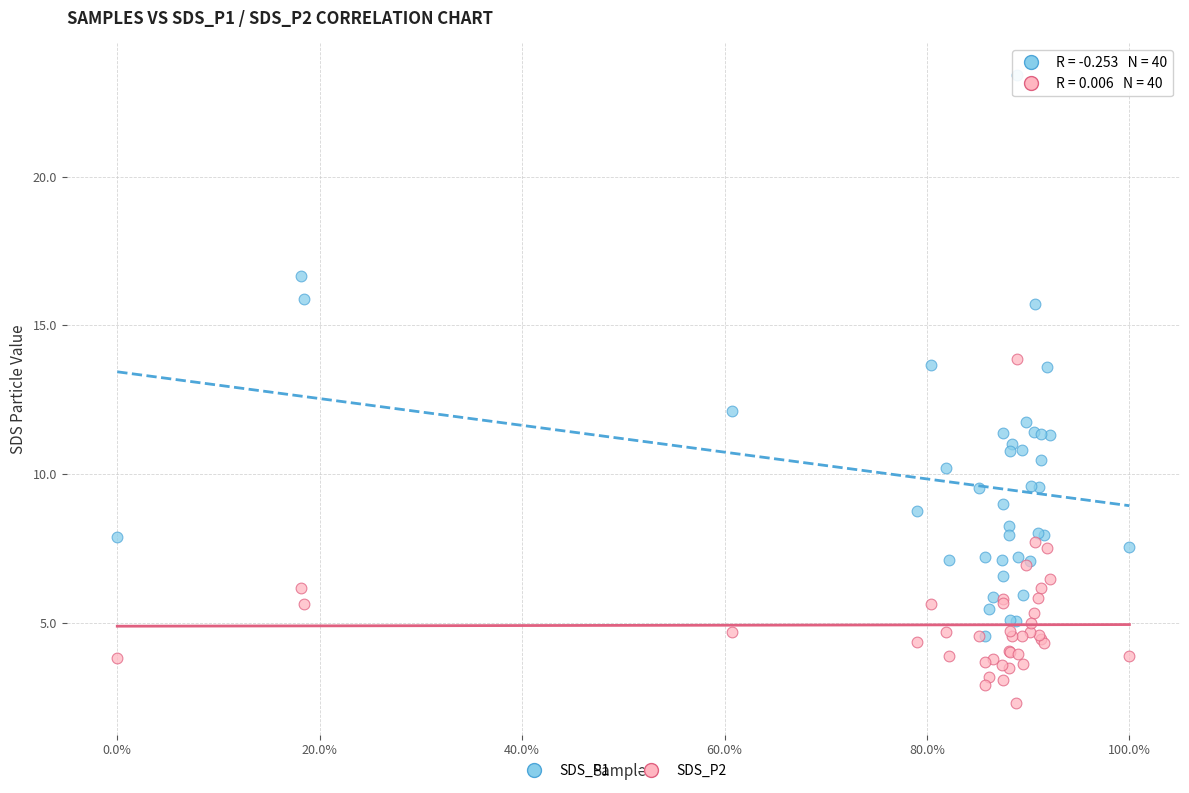

What are all the series names shown in the legend?

SDS_P1, SDS_P2